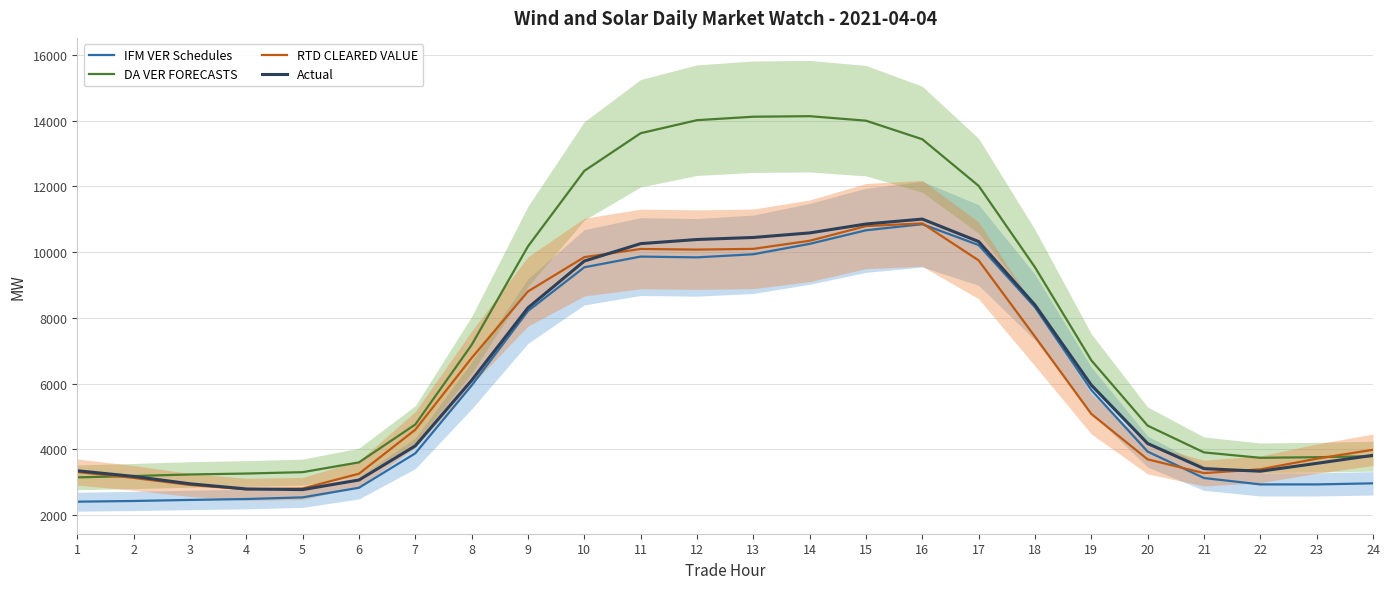

At which category does Actual reach its first local peak?

16